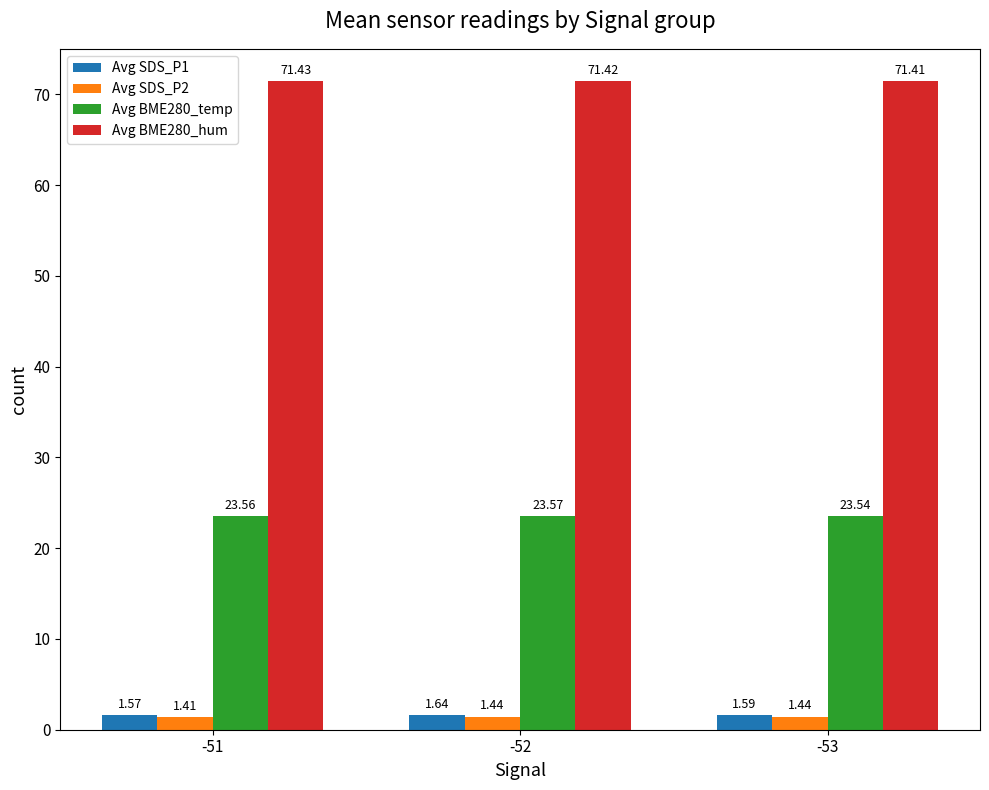

Rank the series at -52 from lowest to highest value.

Avg SDS_P2, Avg SDS_P1, Avg BME280_temp, Avg BME280_hum